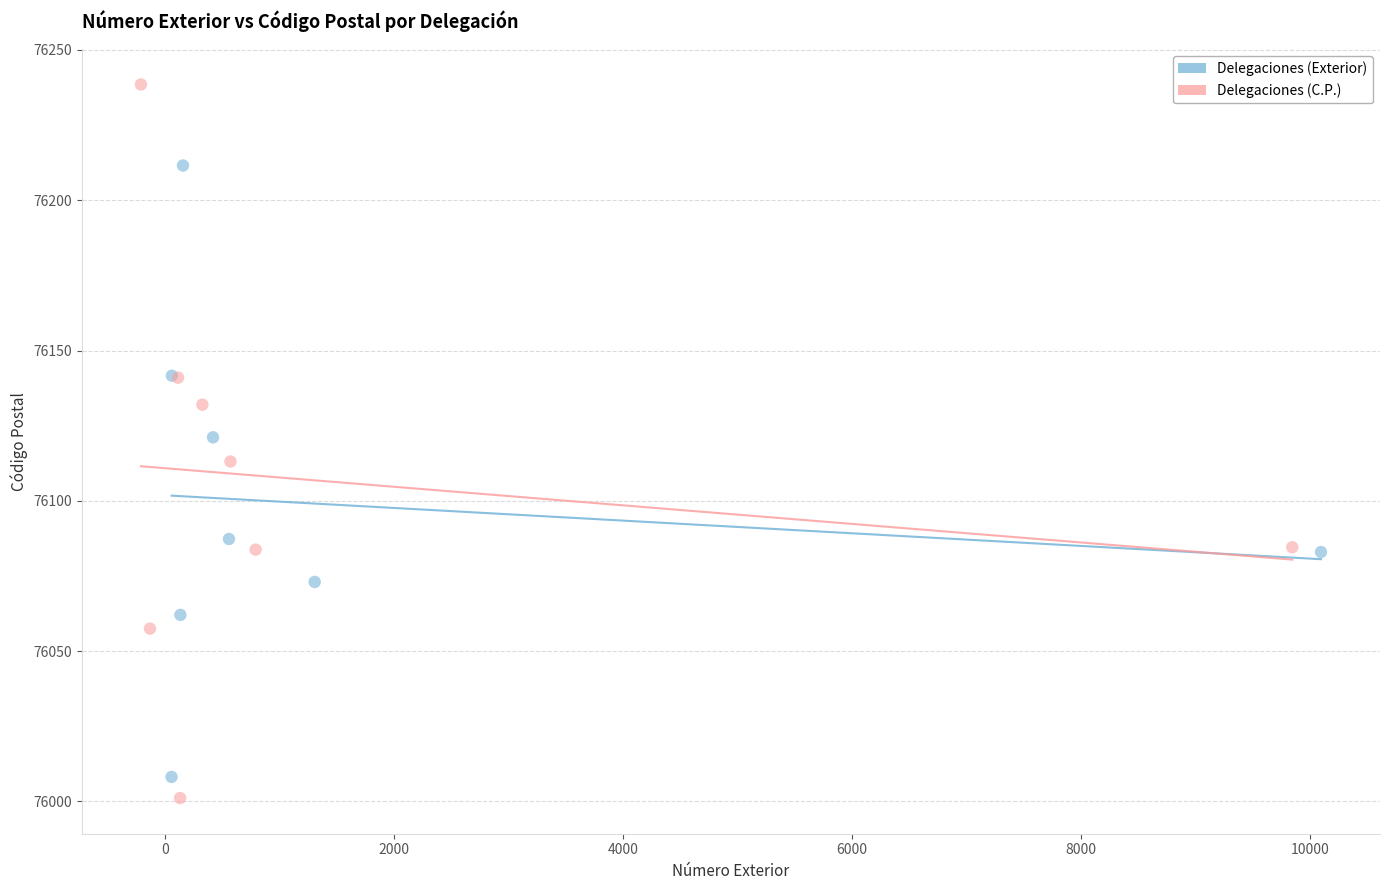

Which series has the widest spread of Y values?

Delegaciones (C.P.)